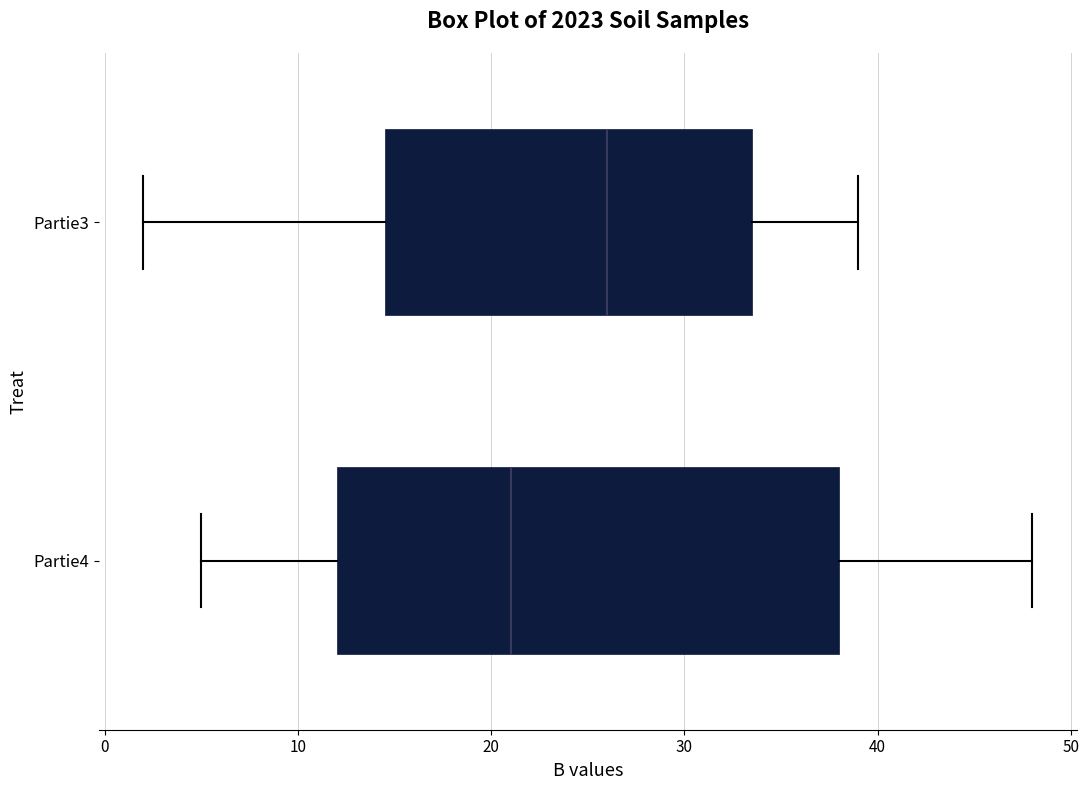

Reading bottom to top, read every box against the x-axis: the position of its median line, the range the box covers, and the ends of its whiskers. The values are not printed on the chart, so give them approximately, as read against the axis.

Partie4: median 21, box 12 to 38, whiskers 5 to 48
Partie3: median 26, box 15 to 34, whiskers 2 to 39